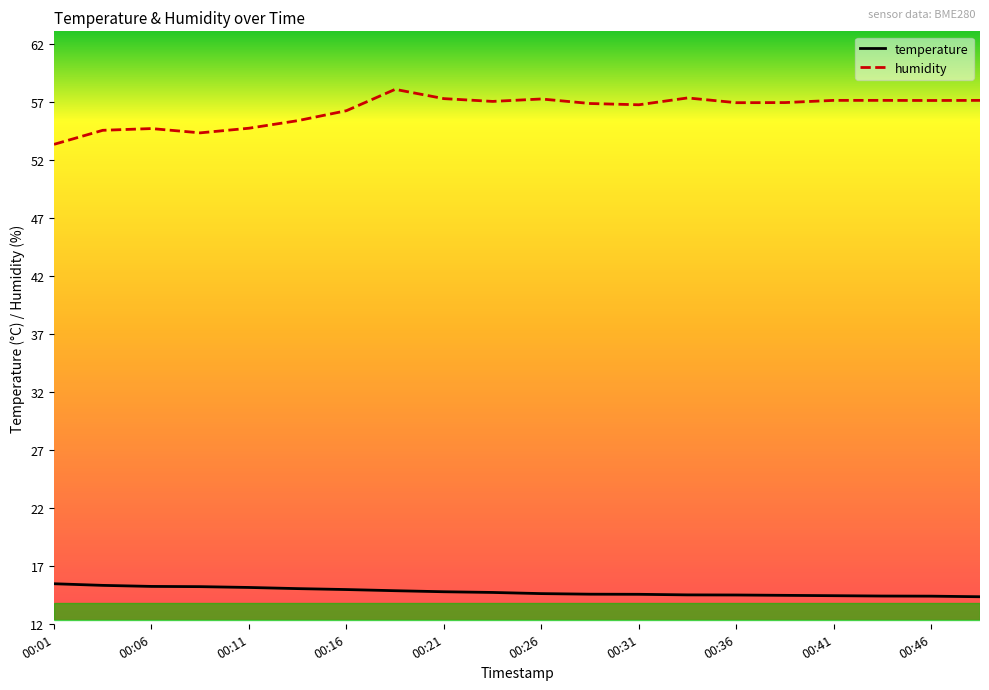

What is the greatest value displayed?

58.1